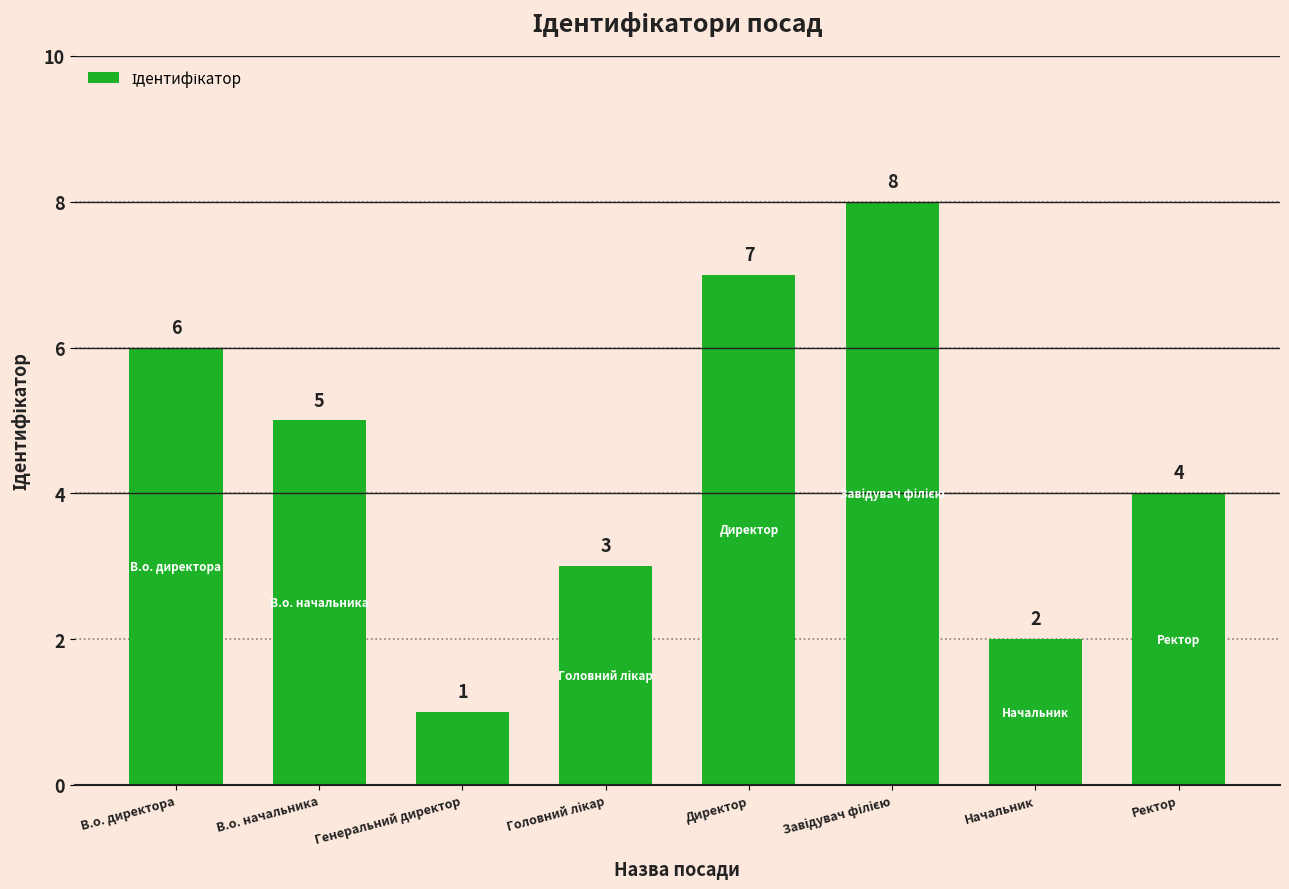

Which label corresponds to the smallest value in the chart?

Генеральний директор